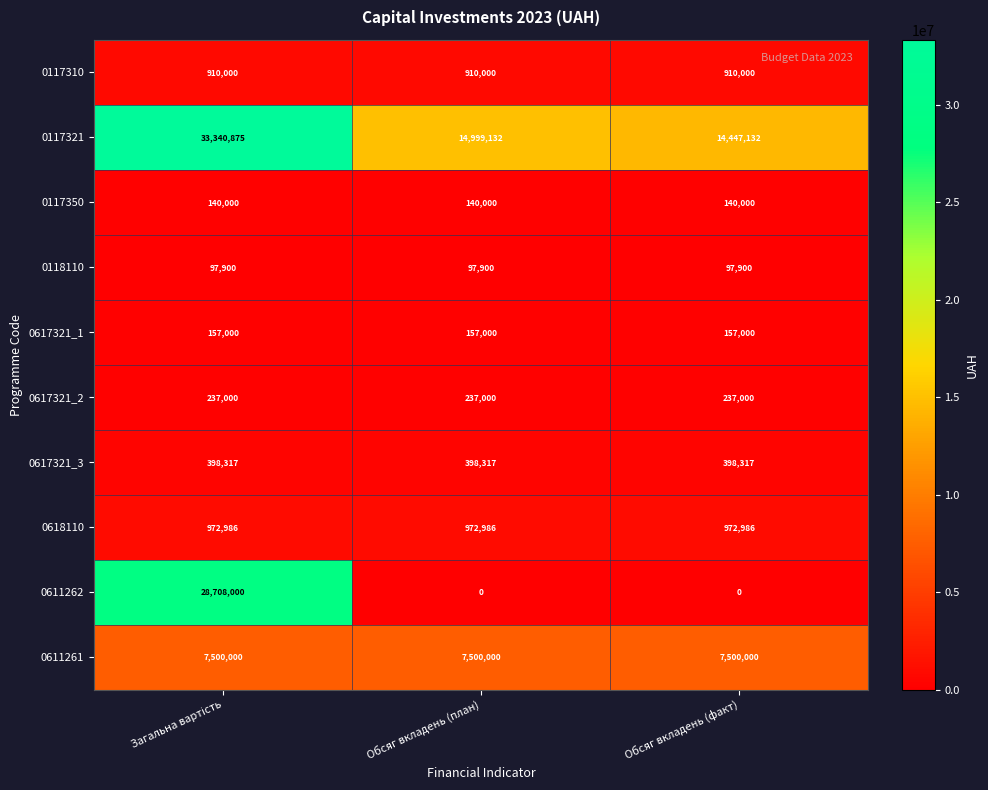

At how many categories does at least one series exceed 13439608?

3